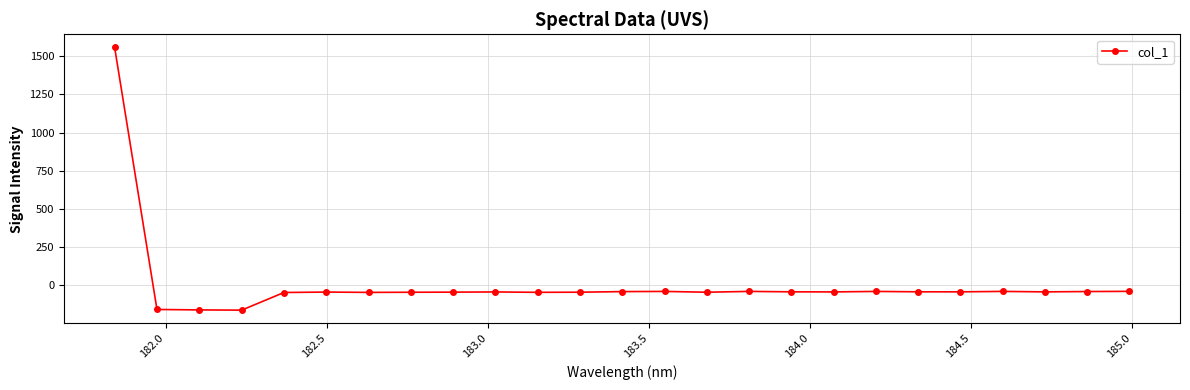

How many data points are less than -43?

17